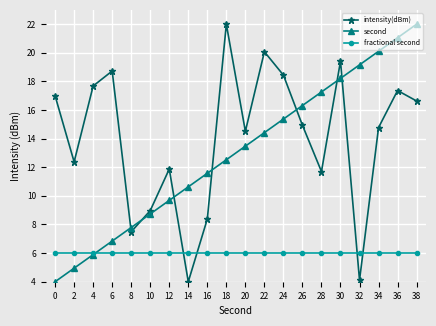

At which label does second first exceed 13?

20